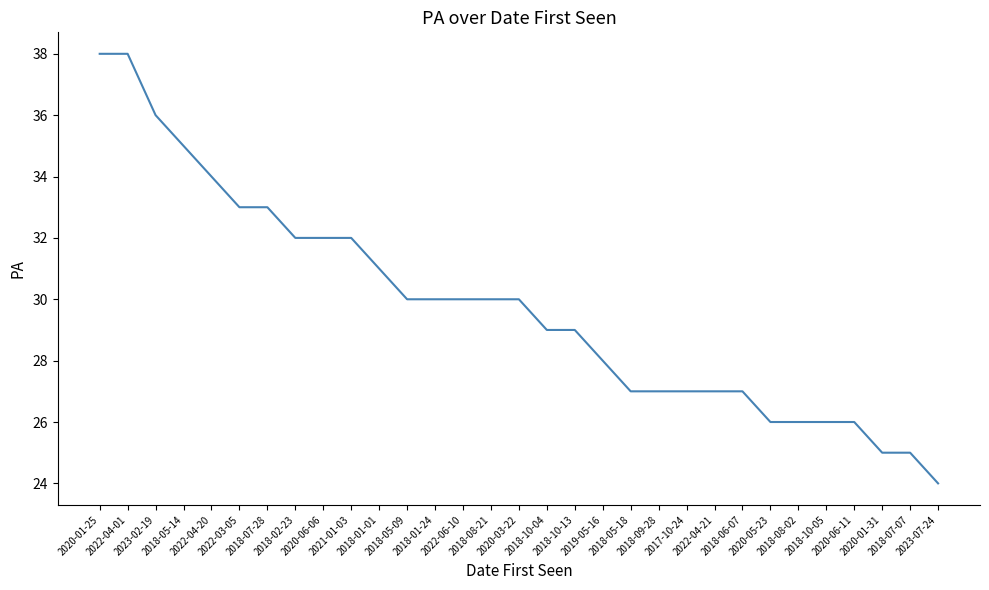

At which label is the value closest to 31?

2018-01-01